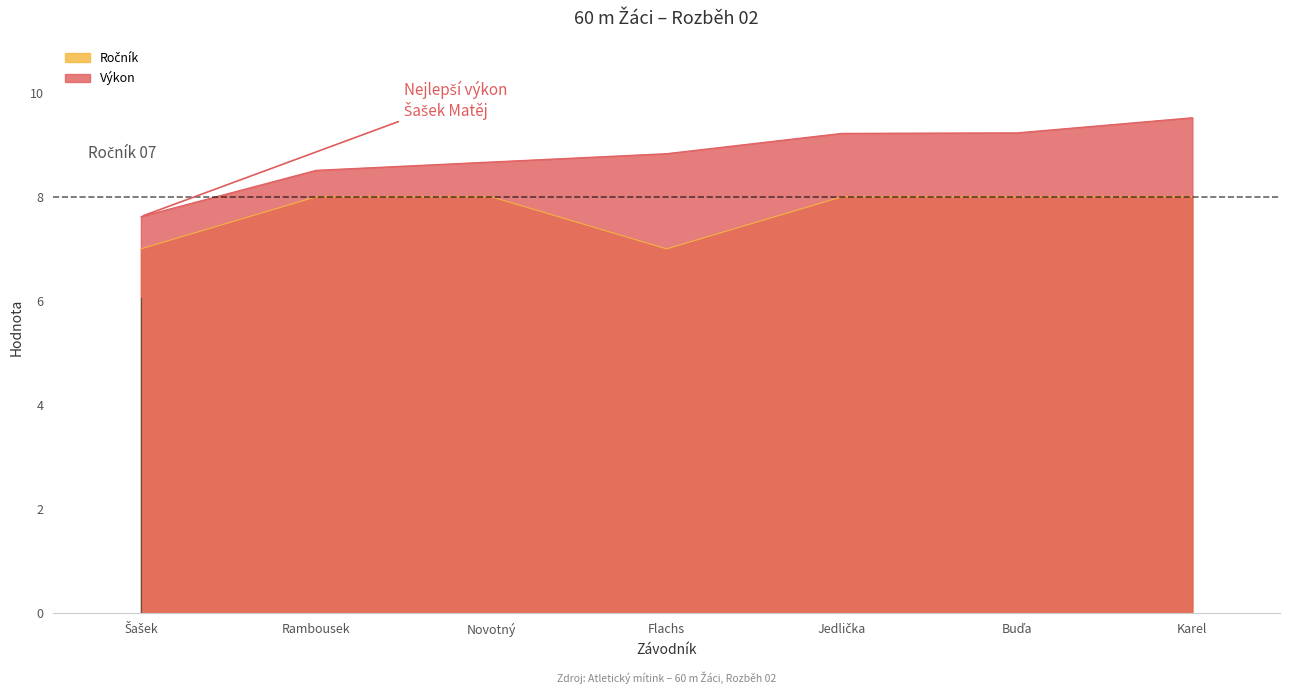

What position from the right is Rambousek?

6